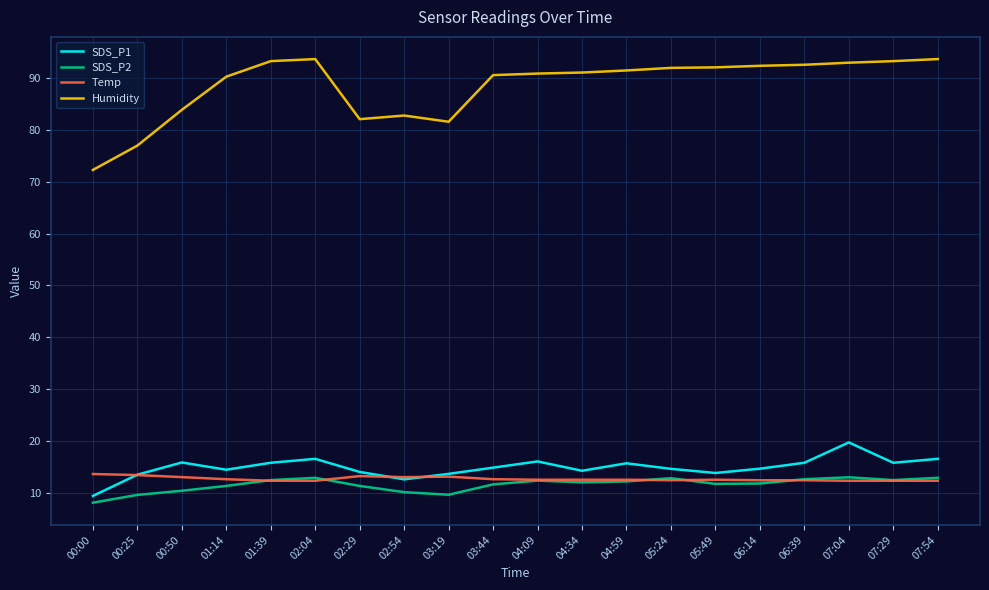

The SDS_P1 series shows 16.0 at 04:09. True or false?

True